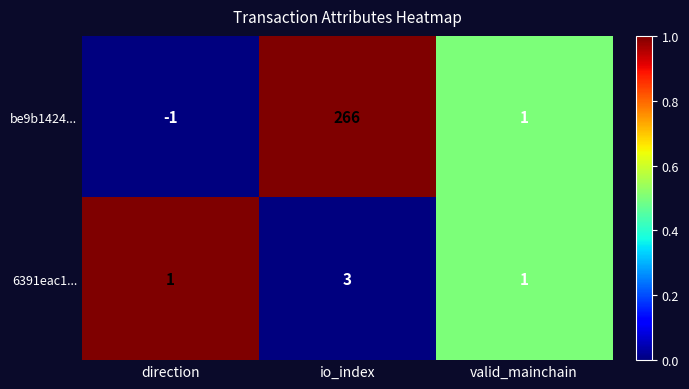

How many values in the be9b1424... series are below 1?

1